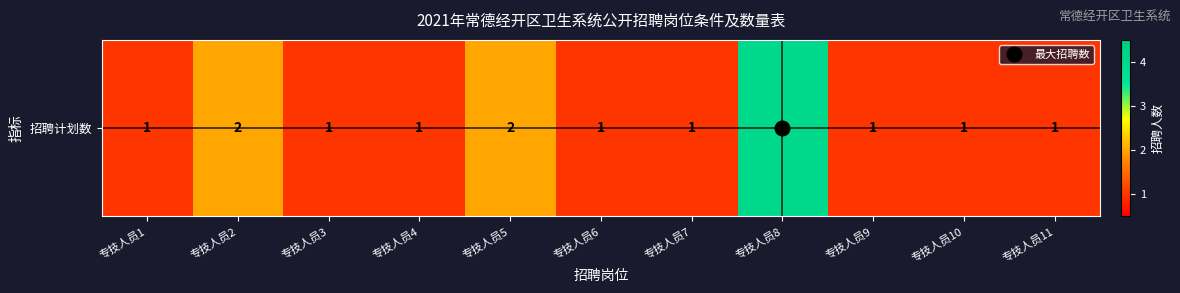

What is the change in value from 专技人员4 to 专技人员8?

+3